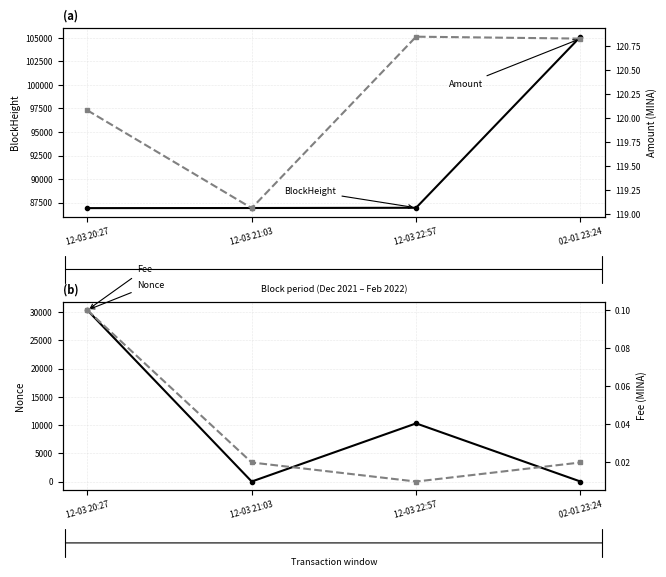

At which category does the chart reach its minimum across all series?

12-03 21:03